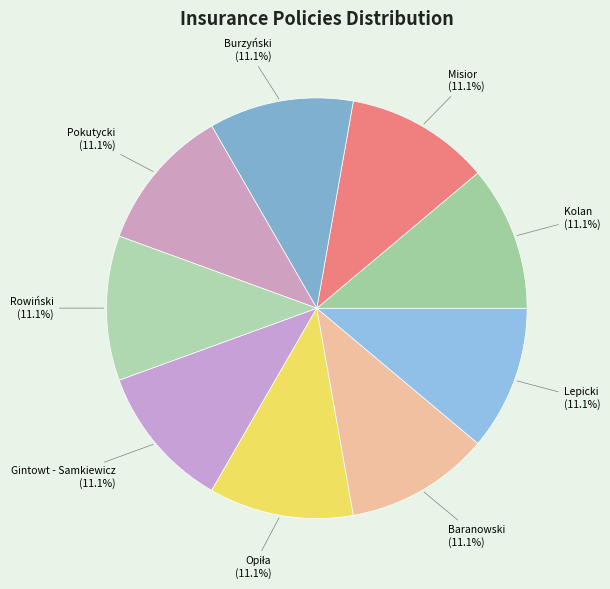

To the nearest percent, what percentage of the pie is Lepicki?

11%